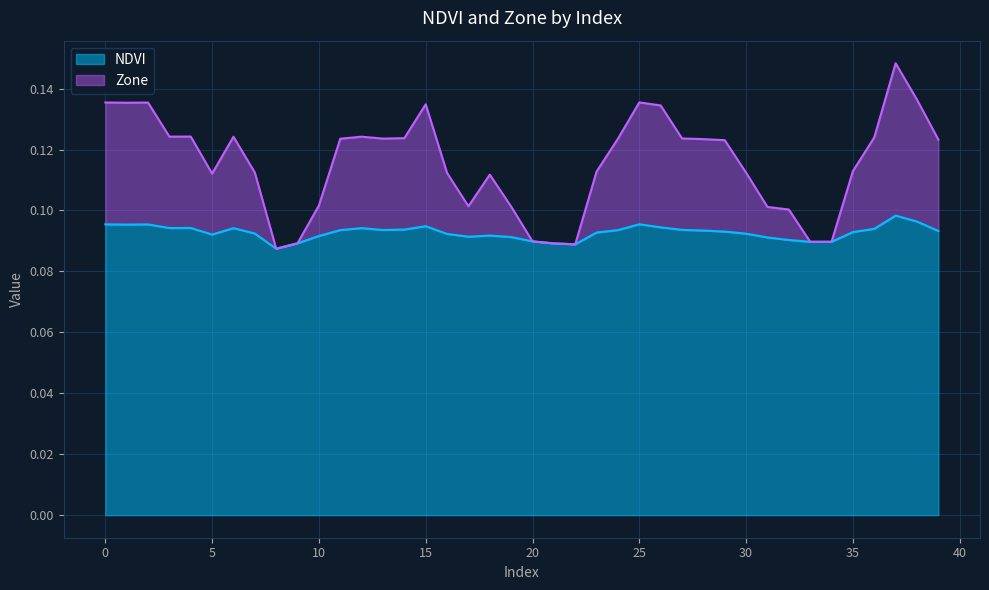

The Zone series shows 0.1 at 10. True or false?

False